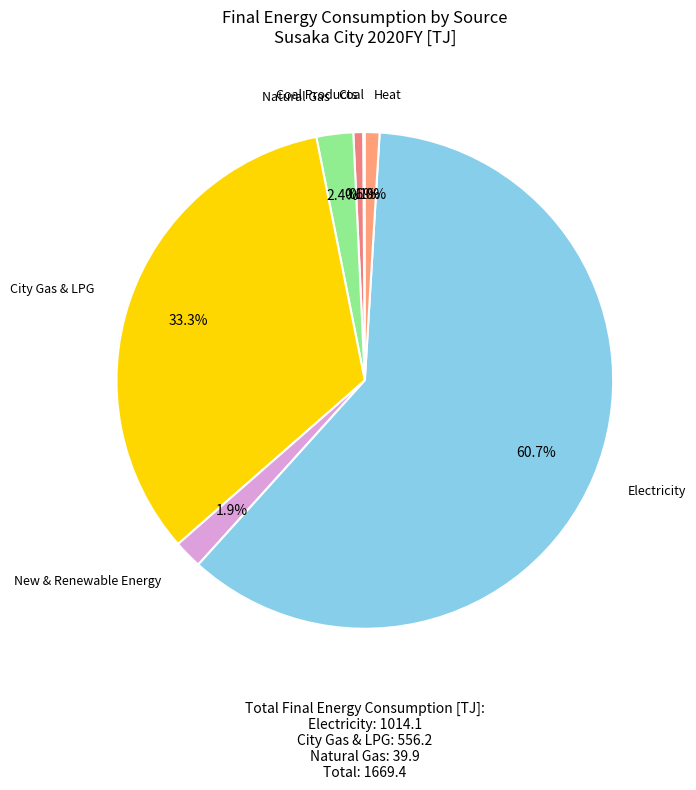

What is the largest slice in the pie chart?

Electricity